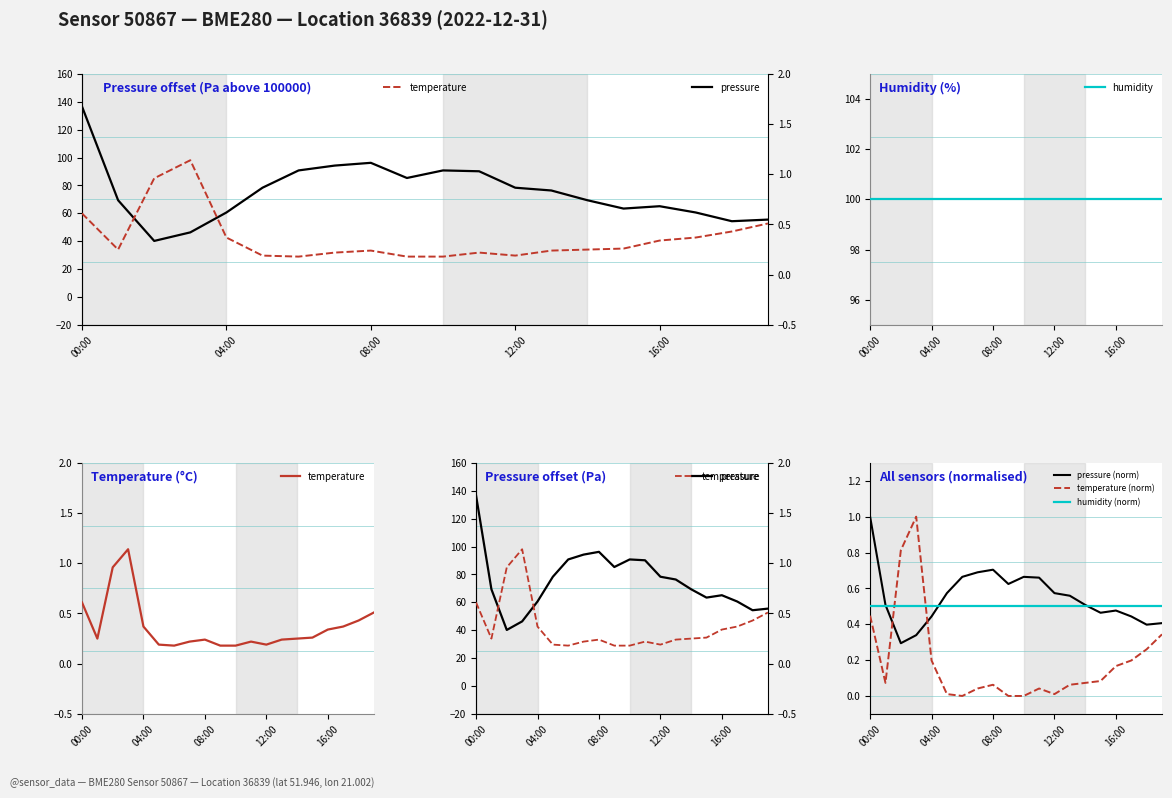

What is the label of the 2nd point from the right?

18